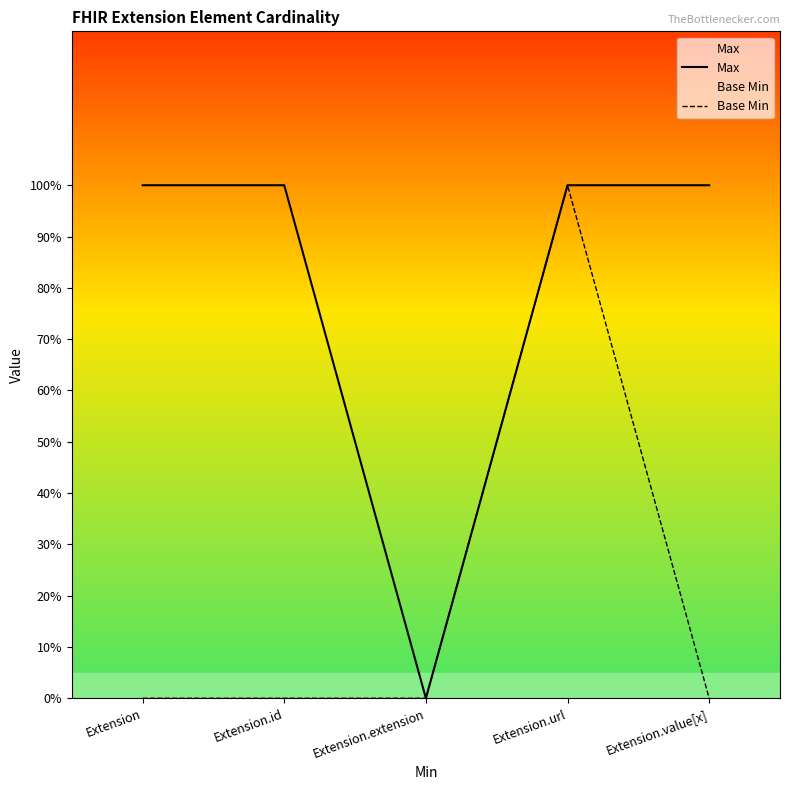

What is the sum of all Base Min values?

1